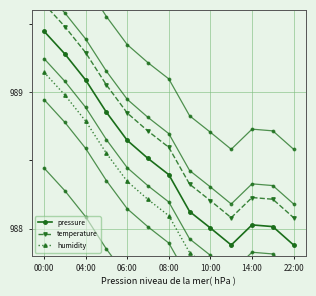

What is the difference between the maximum and minimum values in the temperature series?

1.6